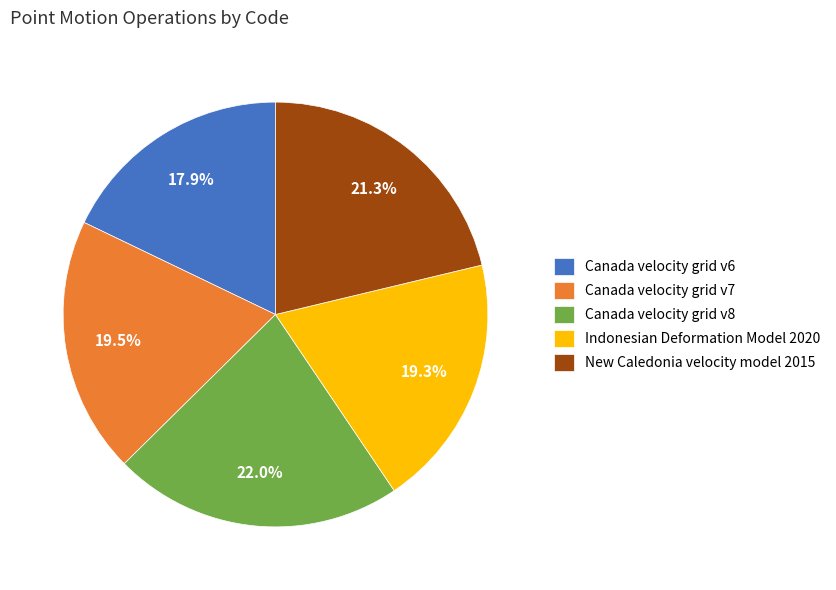

What percentage do Indonesian Deformation Model 2020 and Canada velocity grid v7 together represent?

38.8%